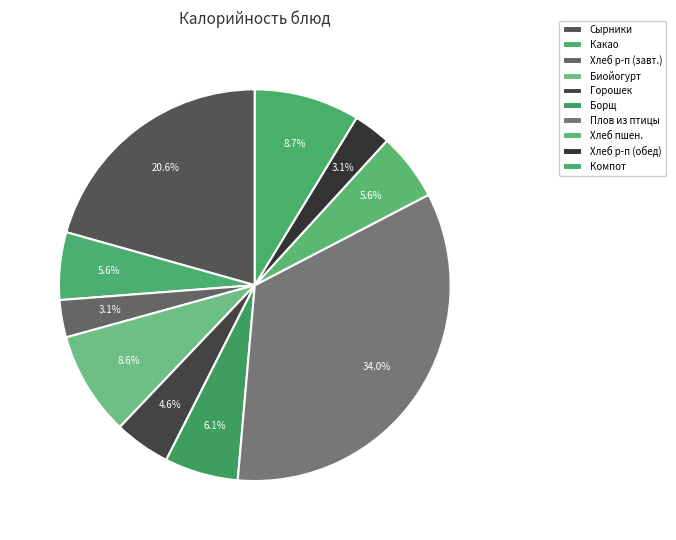

Is it true that Плов из птицы is 41% of the pie?

False